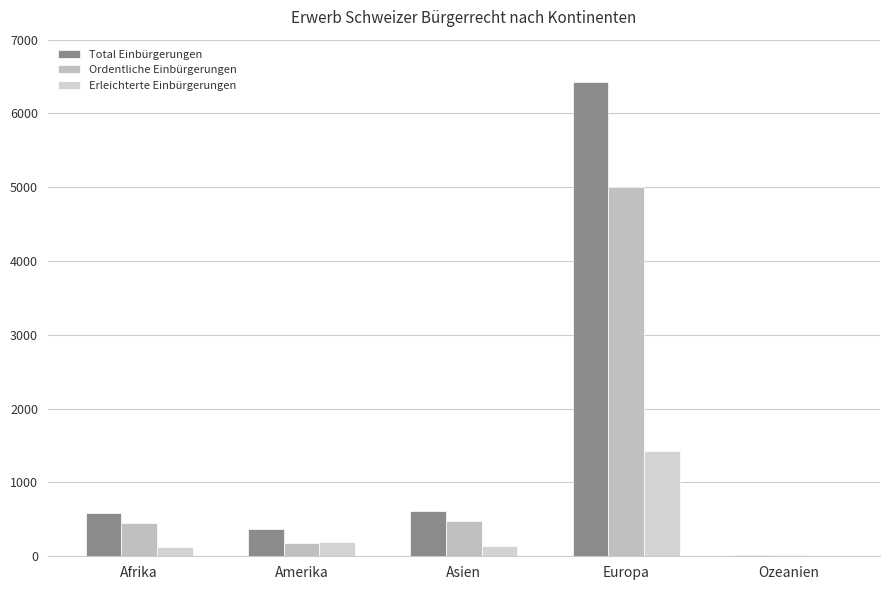

Between Asien and Afrika, which is larger?

Asien